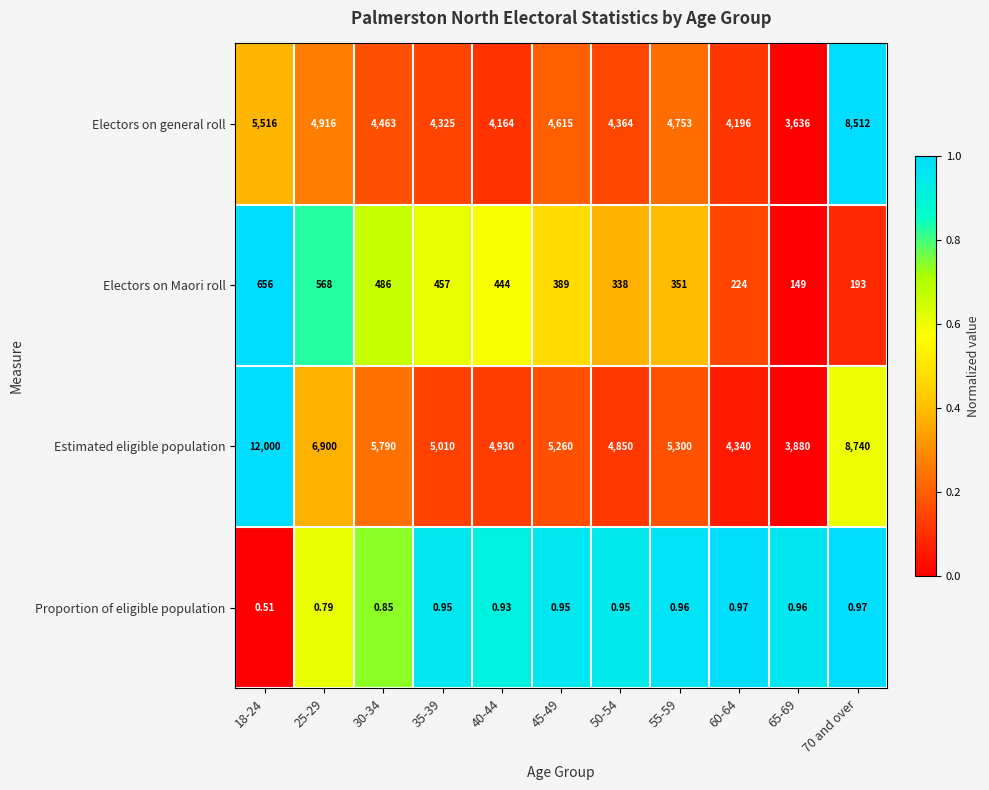

At which category is the sum across all series the highest?

18-24